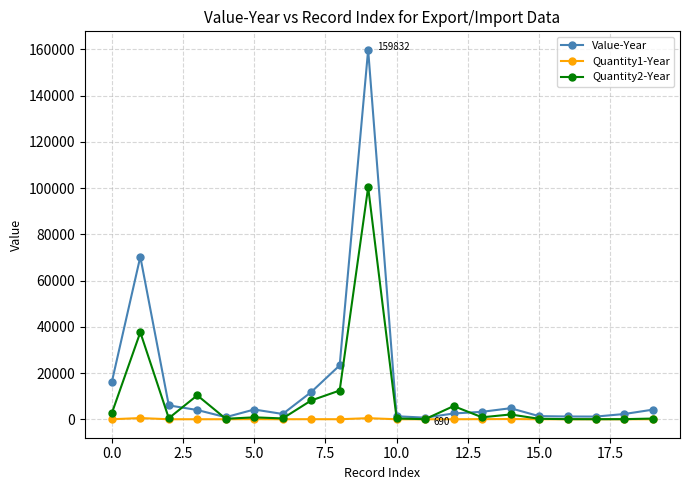

List the series in order of their overall mean, lowest first.

Quantity1-Year, Quantity2-Year, Value-Year